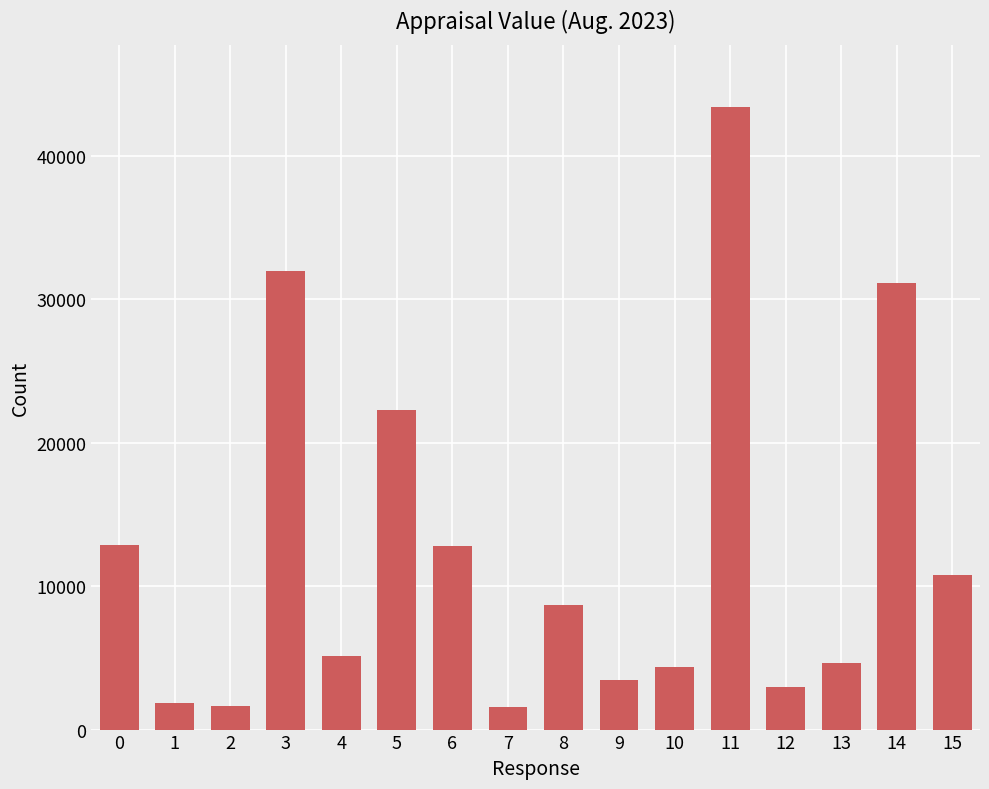

What is the smallest value displayed?

1570